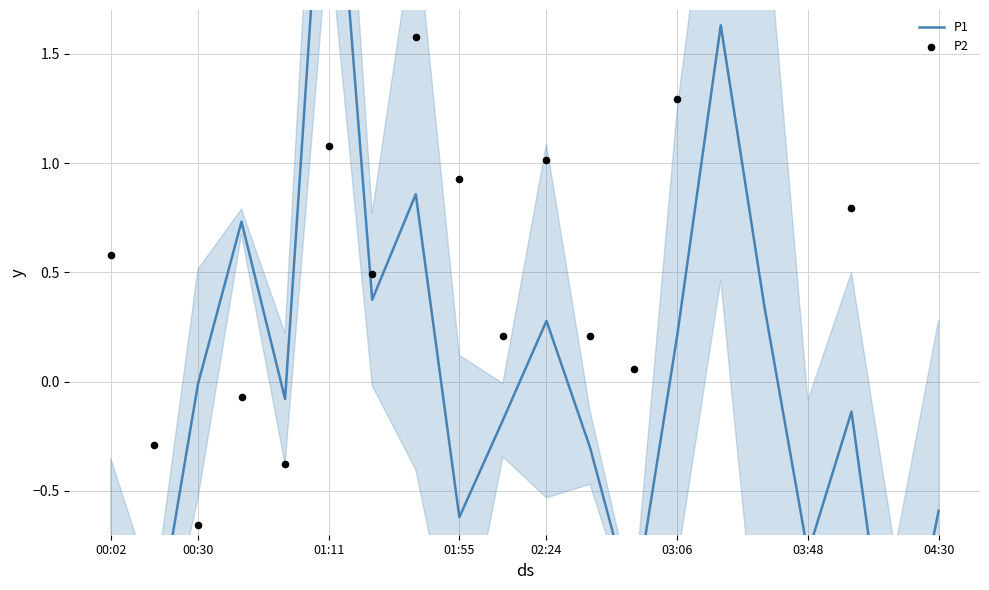

Which series has the largest total across all categories?

P1